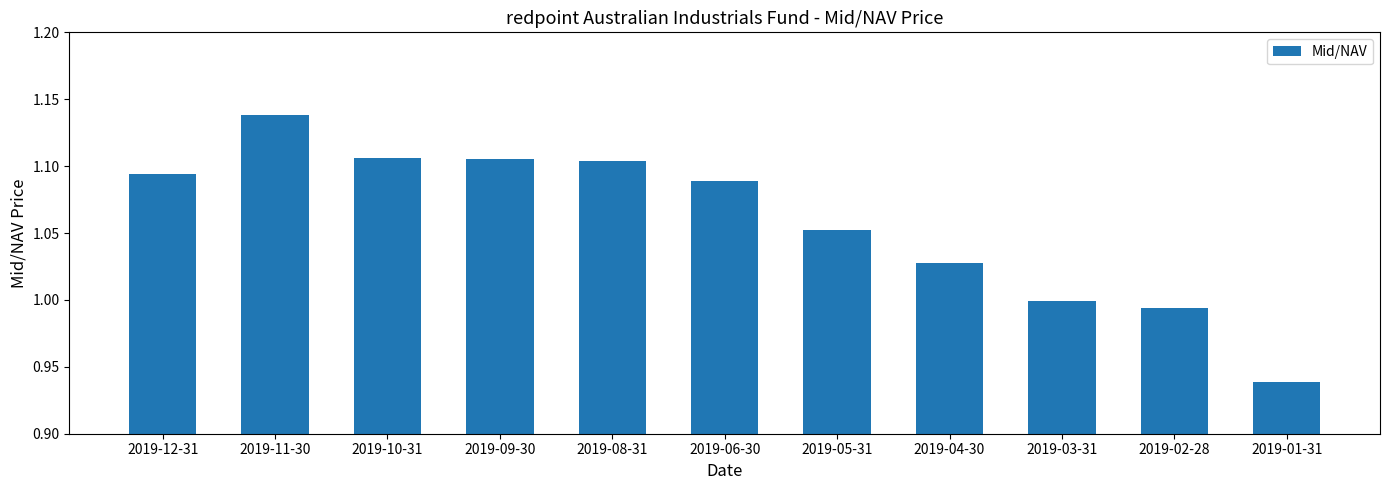

Which has a higher value, 2019-06-30 or 2019-08-31?

2019-08-31